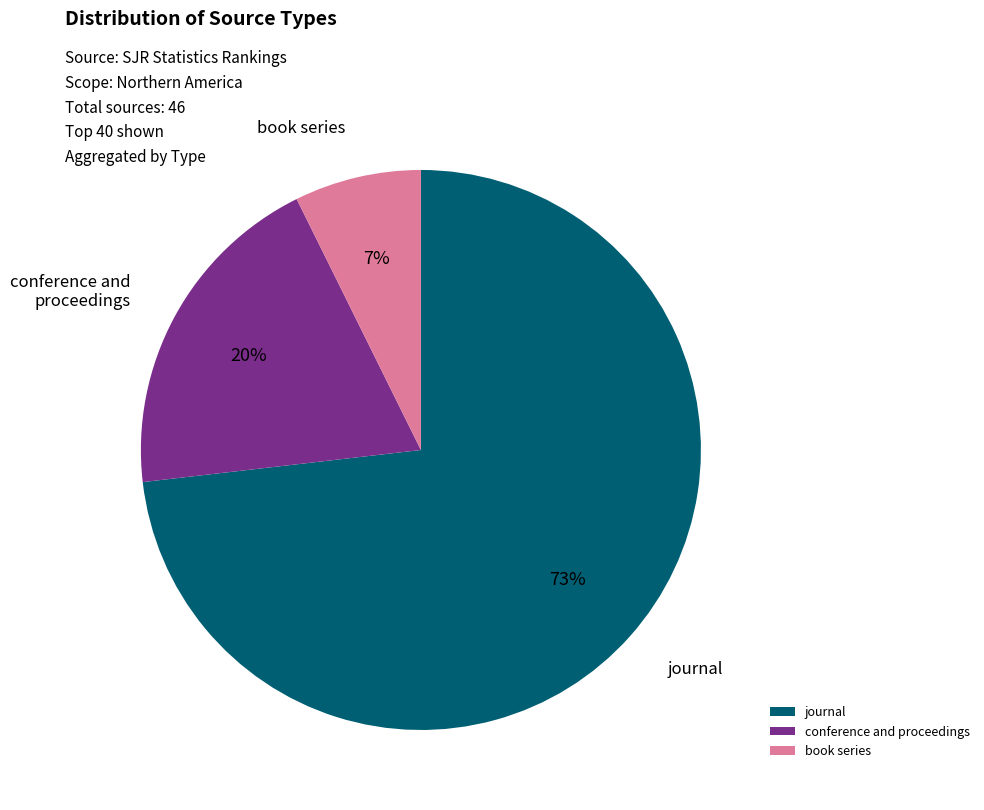

Does conference and proceedings account for over 50% of the chart?

No